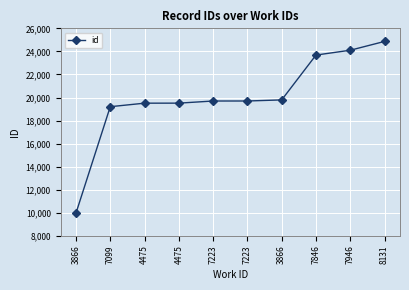

Reading left to right, transcribe all the data shown in this chart.

9966	19203	19508	19511	19696	19697	19792	23681	24101	24865